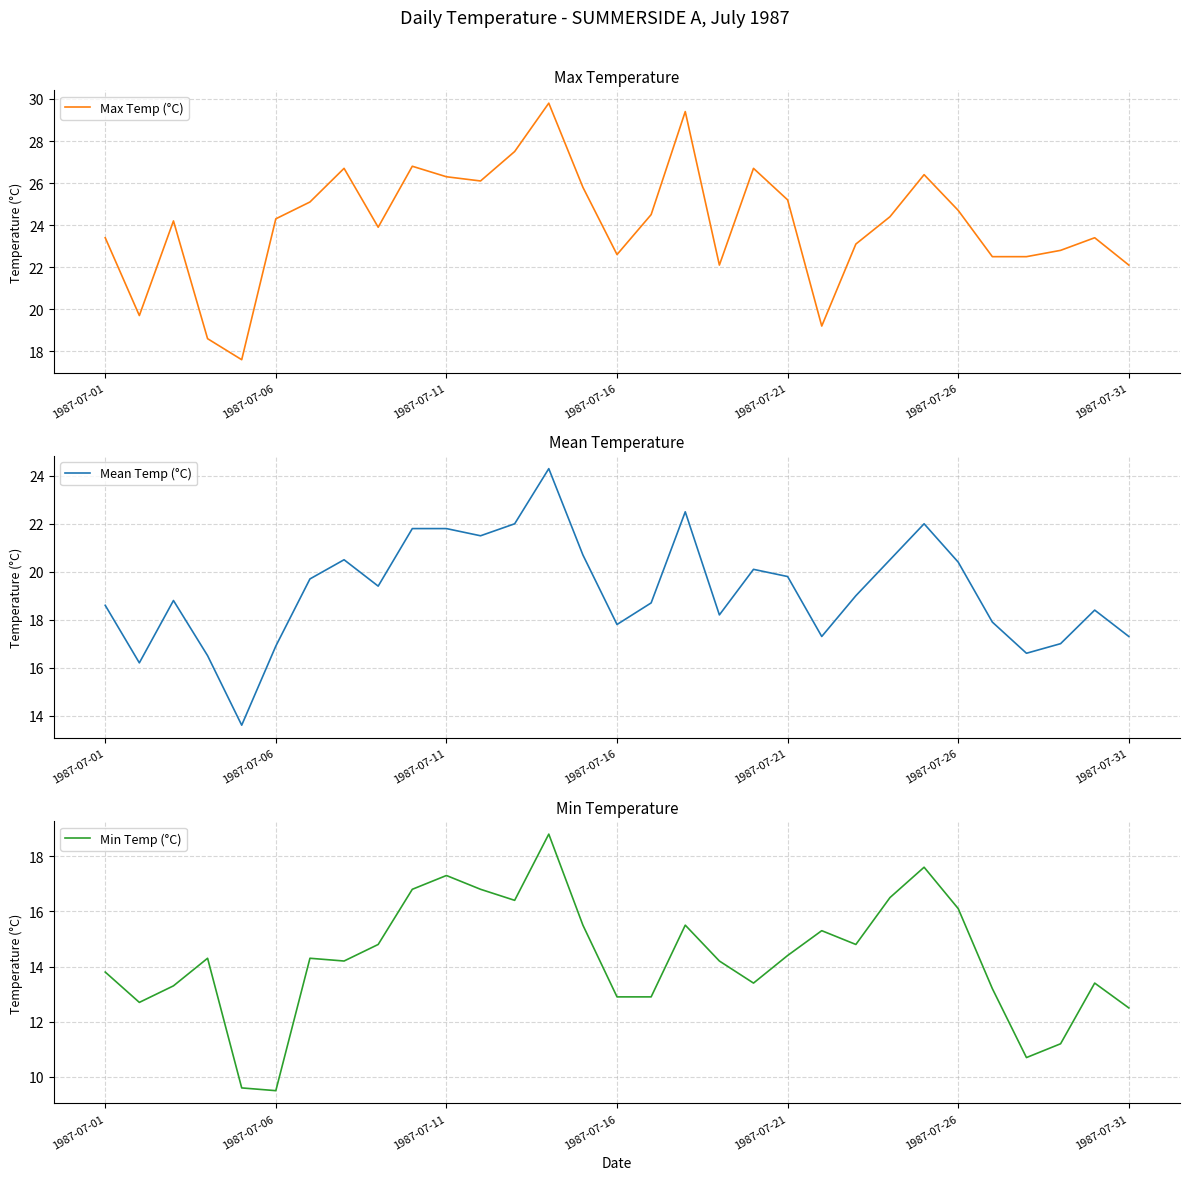

The Max Temp (°C) series shows 26.3 at 1987-07-11. True or false?

True